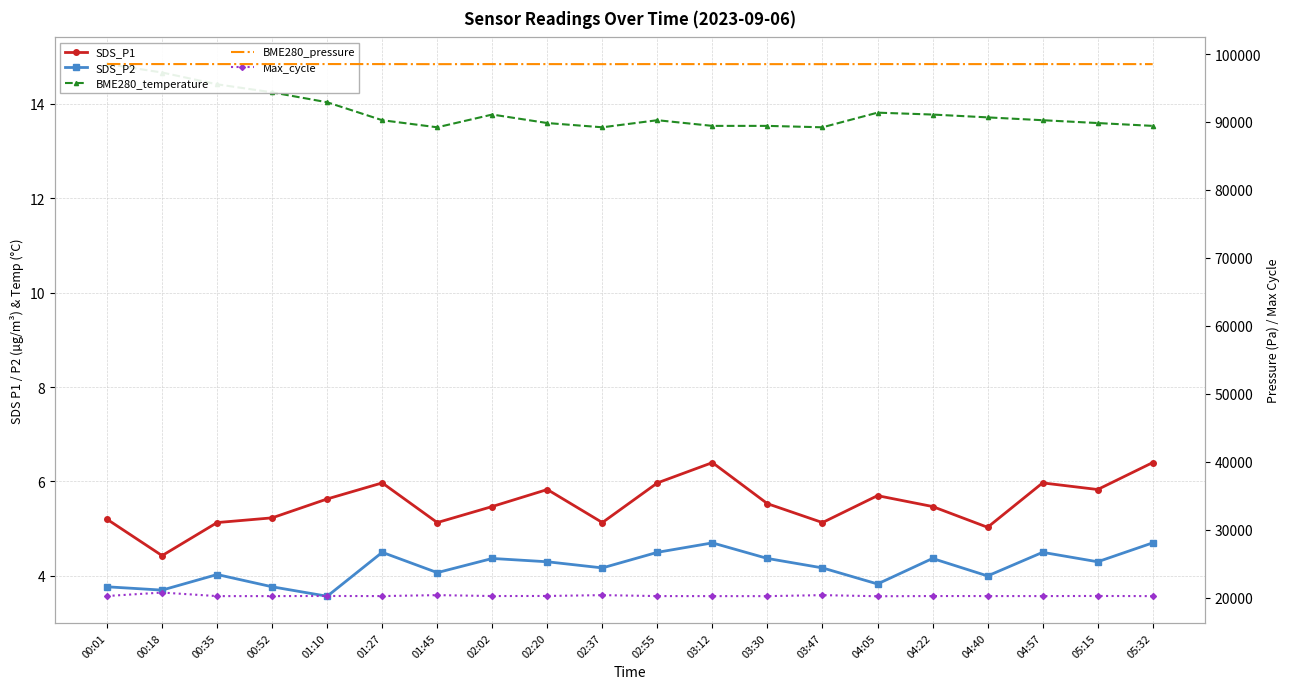

How many lines are shown in the chart?

5